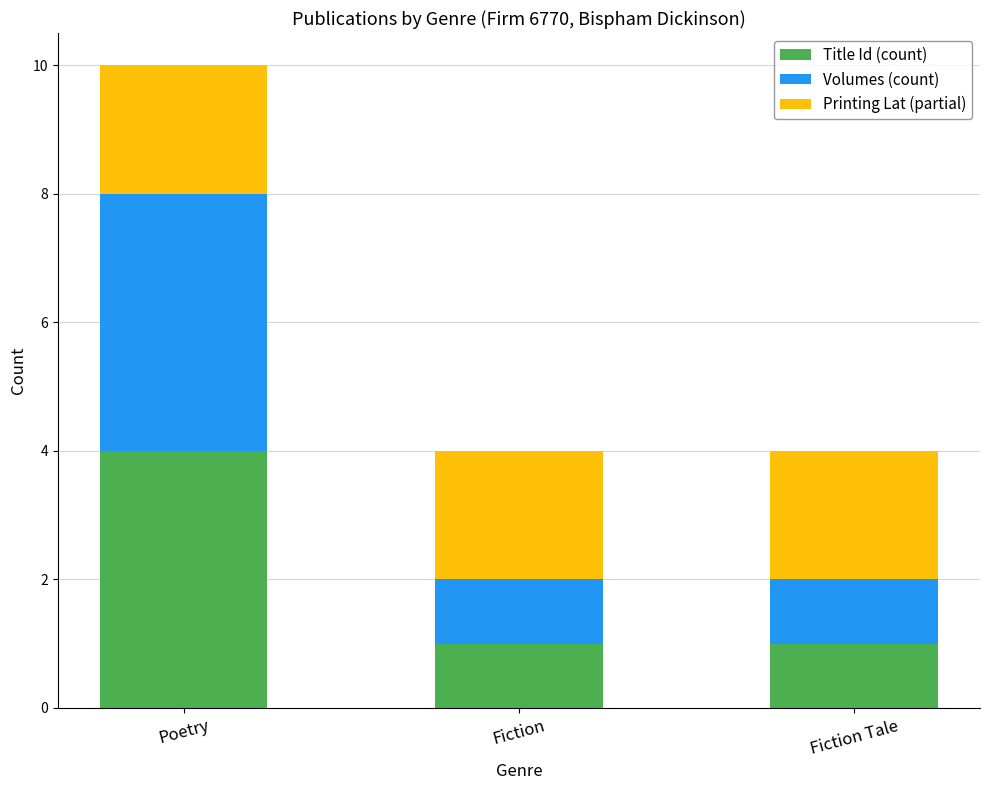

Reading right to left, transcribe the values for Title Id (count).

1	1	4